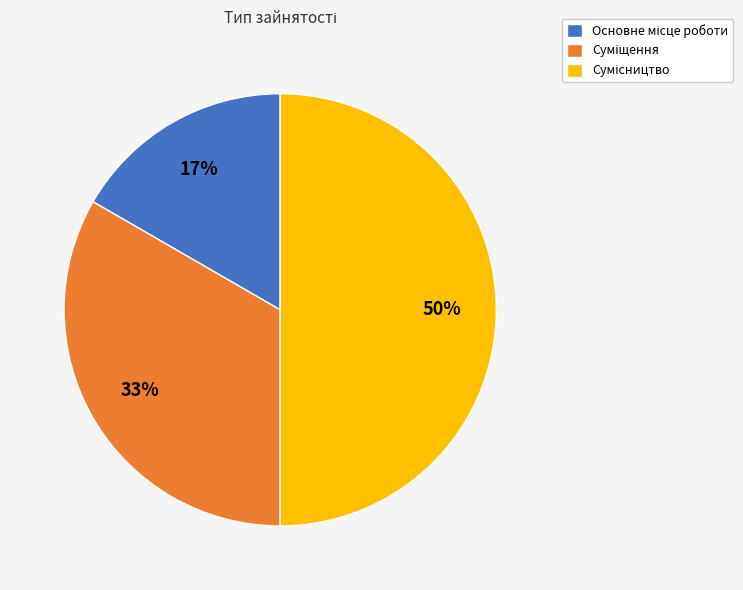

To the nearest percent, what is the average slice percentage?

33%